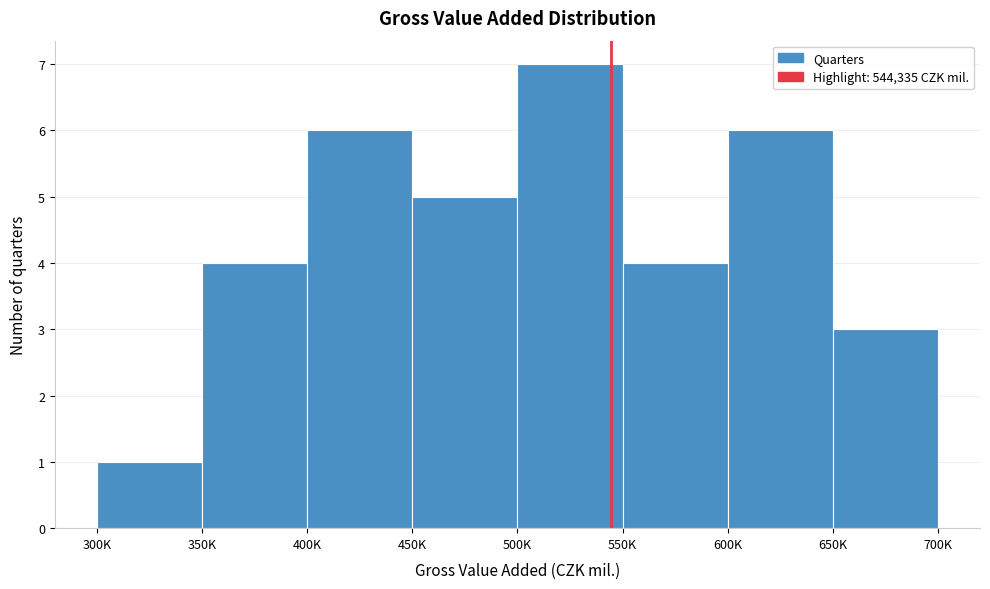

Reading left to right, list all the values displayed in this chart.

1	4	6	5	7	4	6	3